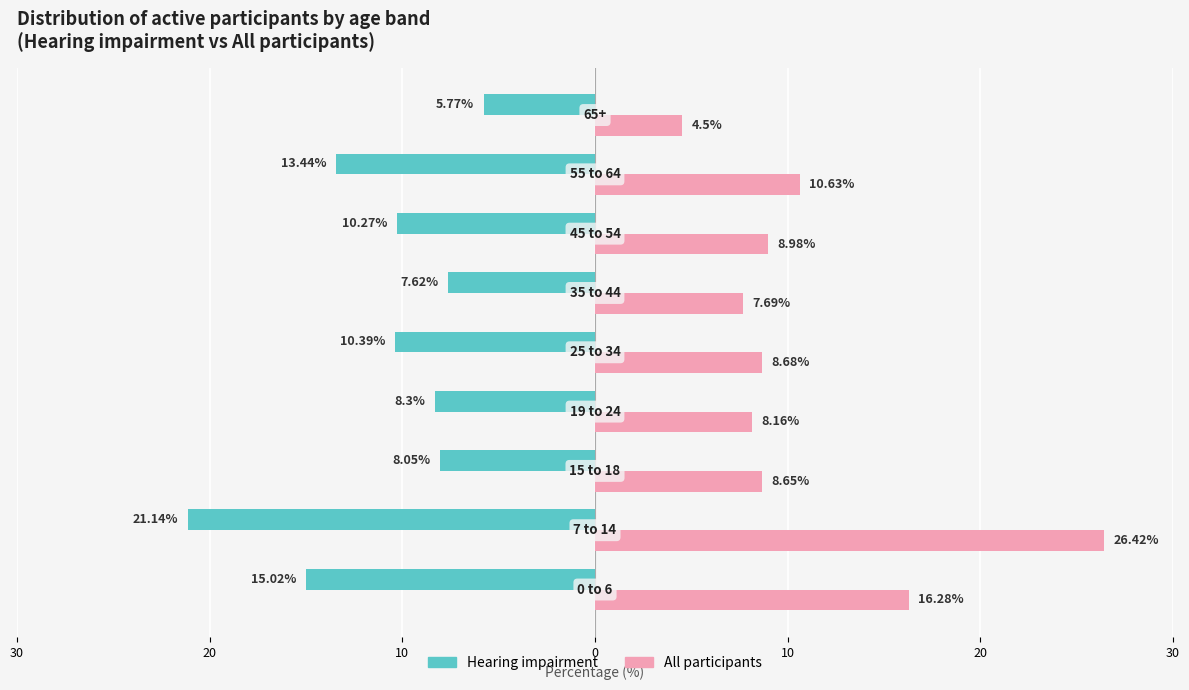

What are all the series names shown in the legend?

Hearing impairment, All participants